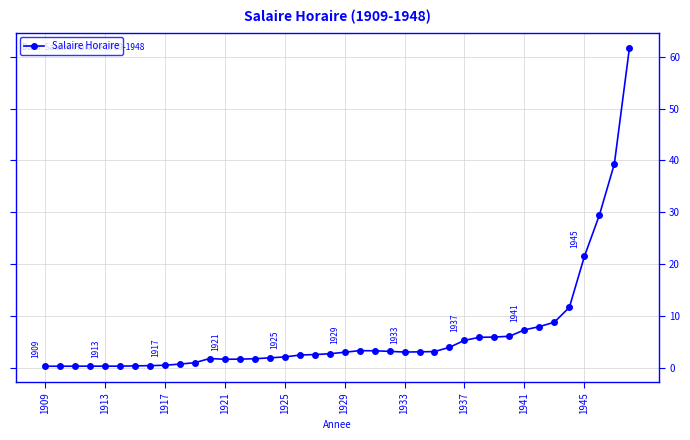

What is the value of the 34th point from the left?

8.0